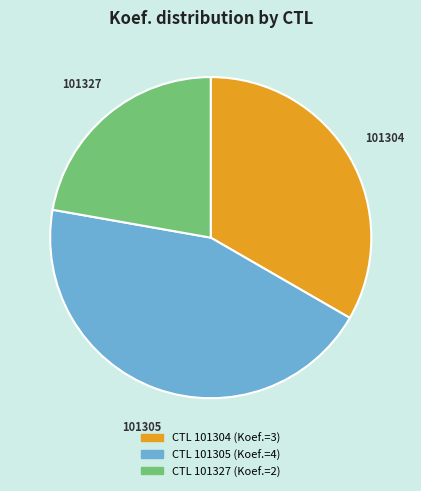

Is there a majority slice in this chart?

No